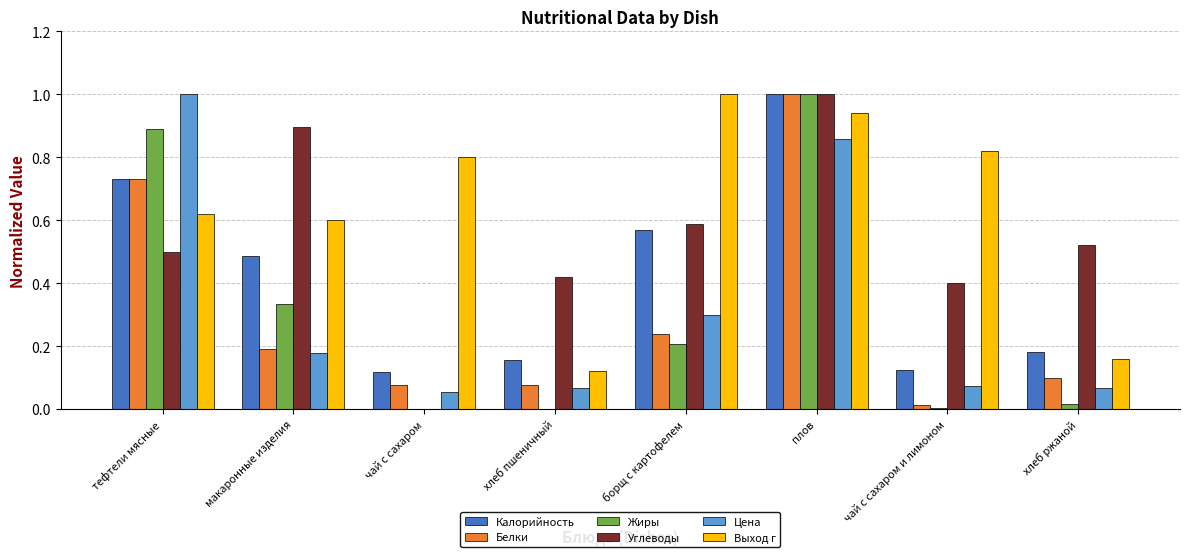

What is the sum of all Углеводы values?

4.3